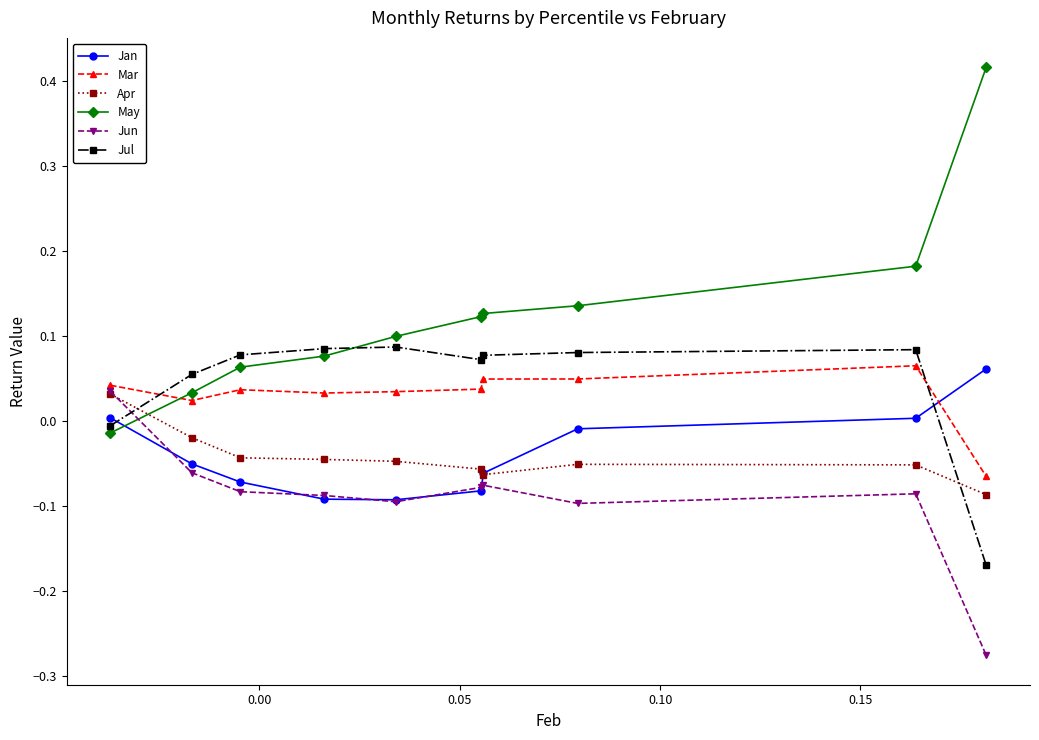

Which series has the largest range (max minus min)?

May